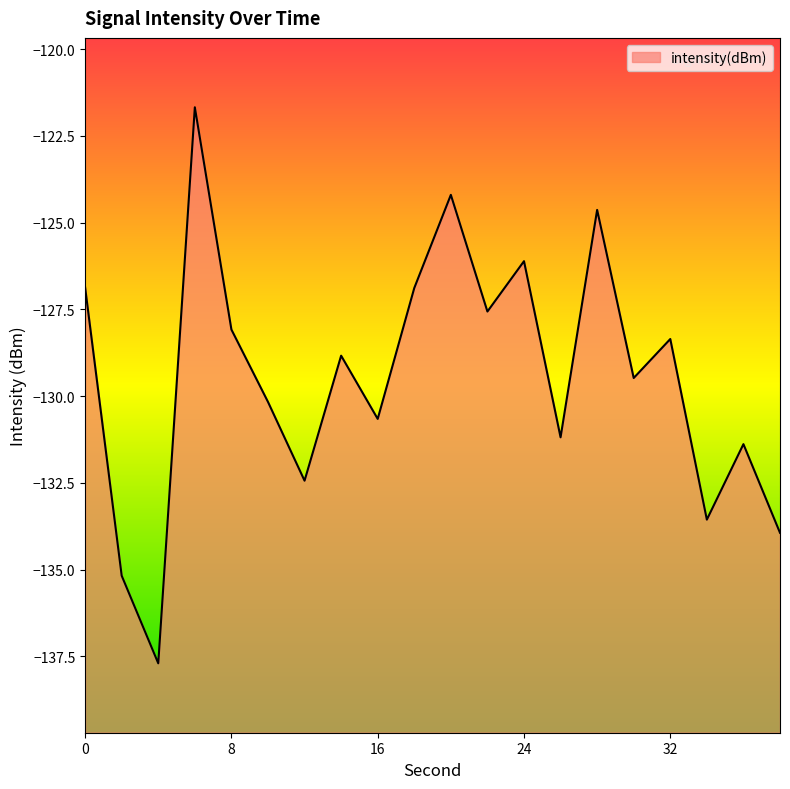

What is the smallest value displayed?

-137.7